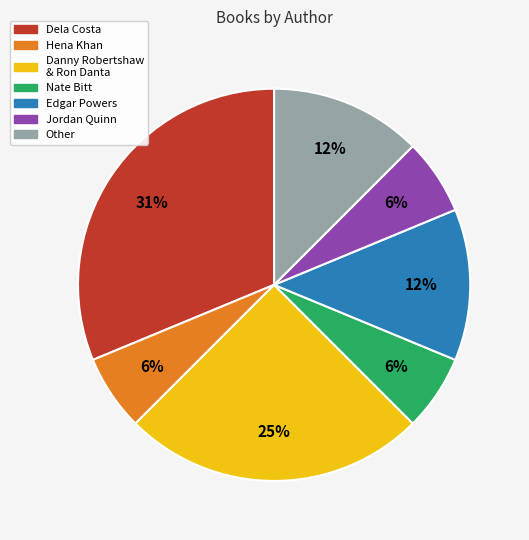

Between Hena Khan and Edgar Powers, which is larger?

Edgar Powers